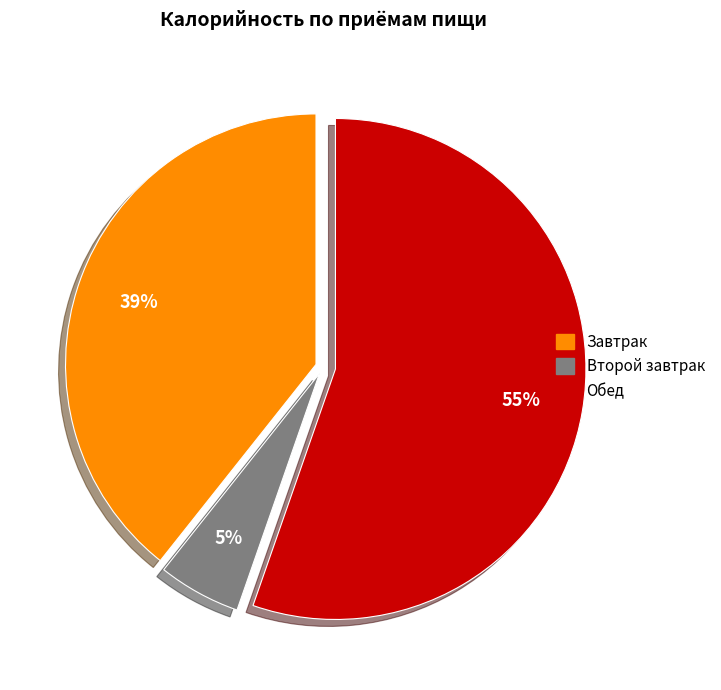

To the nearest percent, what portion does Завтрак represent?

39%